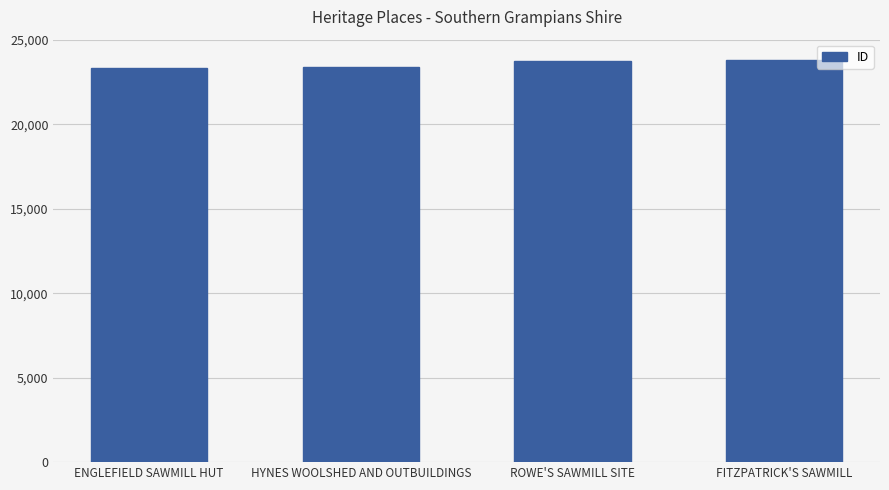

What value does the data have at HYNES WOOLSHED AND OUTBUILDINGS?

23401